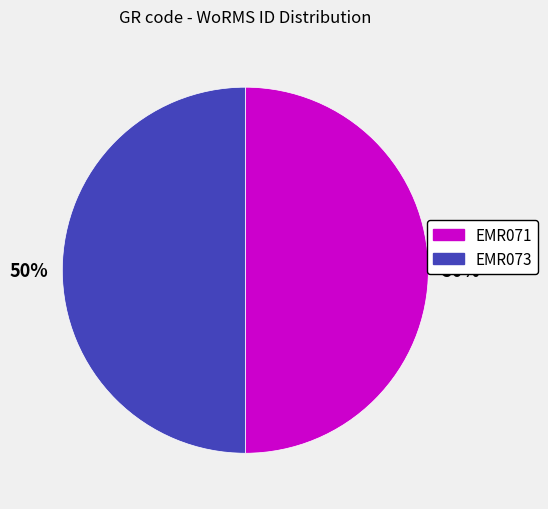

To the nearest percent, what is the combined percentage of EMR073 and EMR071?

100%